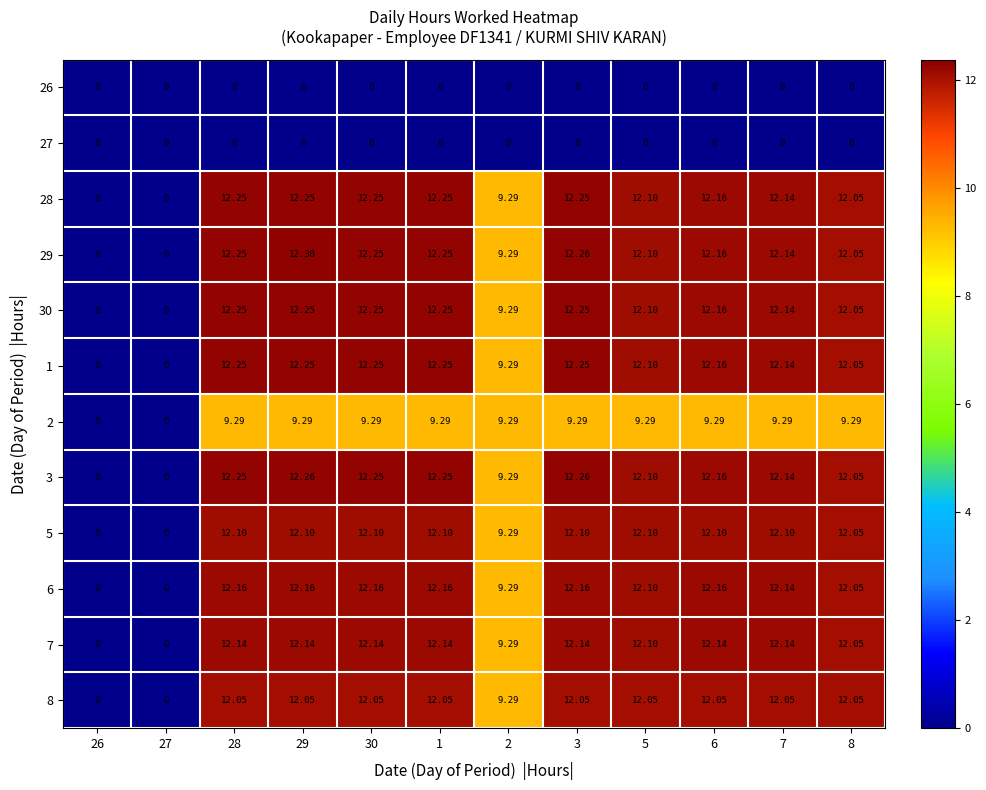

Is the value of 29 at 2 greater than the value of 27 at 5?

Yes